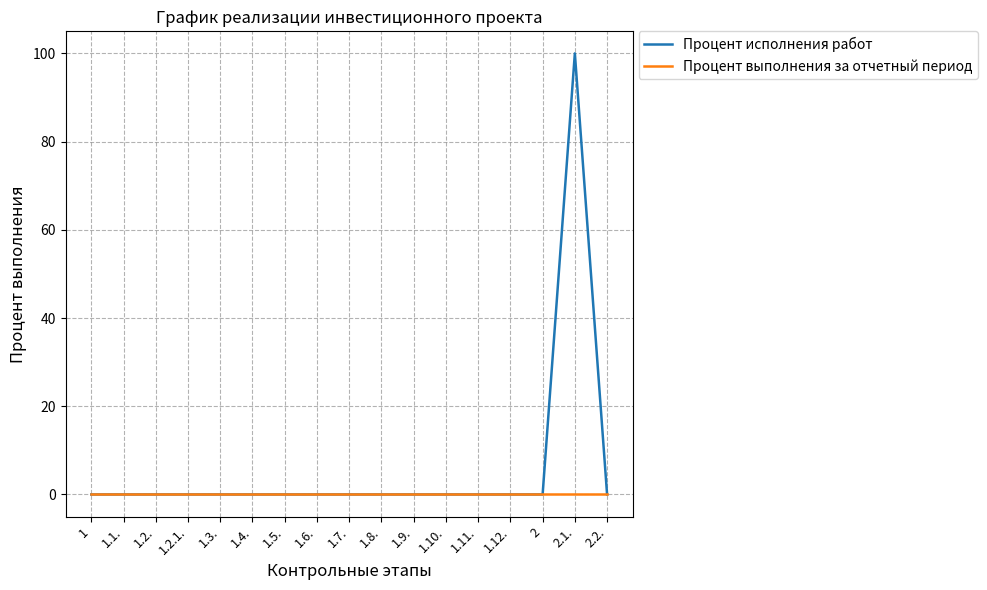

Which series has the largest total across all categories?

Процент исполнения работ